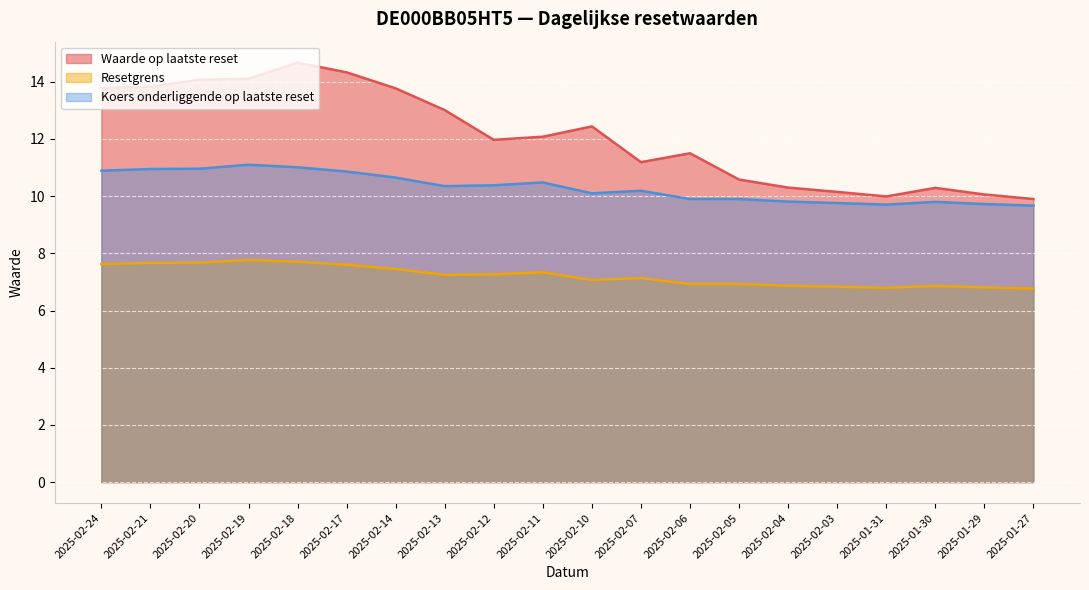

Reading right to left, transcribe all the data shown in this chart.

Waarde op laatste reset: 2025-01-27=9.9	2025-01-29=10.1	2025-01-30=10.3	2025-01-31=10.0	2025-02-03=10.2	2025-02-04=10.3	2025-02-05=10.6	2025-02-06=11.5	2025-02-07=11.2	2025-02-10=12.4	2025-02-11=12.1	2025-02-12=12.0	2025-02-13=13.0	2025-02-14=13.8	2025-02-17=14.3	2025-02-18=14.7	2025-02-19=14.1	2025-02-20=14.1	2025-02-21=13.8	2025-02-24=13.8
Resetgrens: 2025-01-27=6.8	2025-01-29=6.8	2025-01-30=6.9	2025-01-31=6.8	2025-02-03=6.8	2025-02-04=6.9	2025-02-05=6.9	2025-02-06=6.9	2025-02-07=7.1	2025-02-10=7.1	2025-02-11=7.3	2025-02-12=7.3	2025-02-13=7.2	2025-02-14=7.5	2025-02-17=7.6	2025-02-18=7.7	2025-02-19=7.8	2025-02-20=7.7	2025-02-21=7.7	2025-02-24=7.6
Koers onderliggende op laatste reset: 2025-01-27=9.7	2025-01-29=9.7	2025-01-30=9.8	2025-01-31=9.7	2025-02-03=9.8	2025-02-04=9.8	2025-02-05=9.9	2025-02-06=9.9	2025-02-07=10.2	2025-02-10=10.1	2025-02-11=10.5	2025-02-12=10.4	2025-02-13=10.3	2025-02-14=10.7	2025-02-17=10.9	2025-02-18=11.0	2025-02-19=11.1	2025-02-20=11.0	2025-02-21=10.9	2025-02-24=10.9